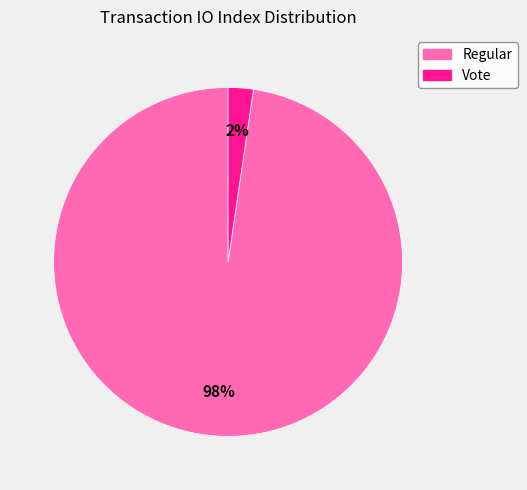

Rank the categories by value from lowest to highest.

Vote, Regular